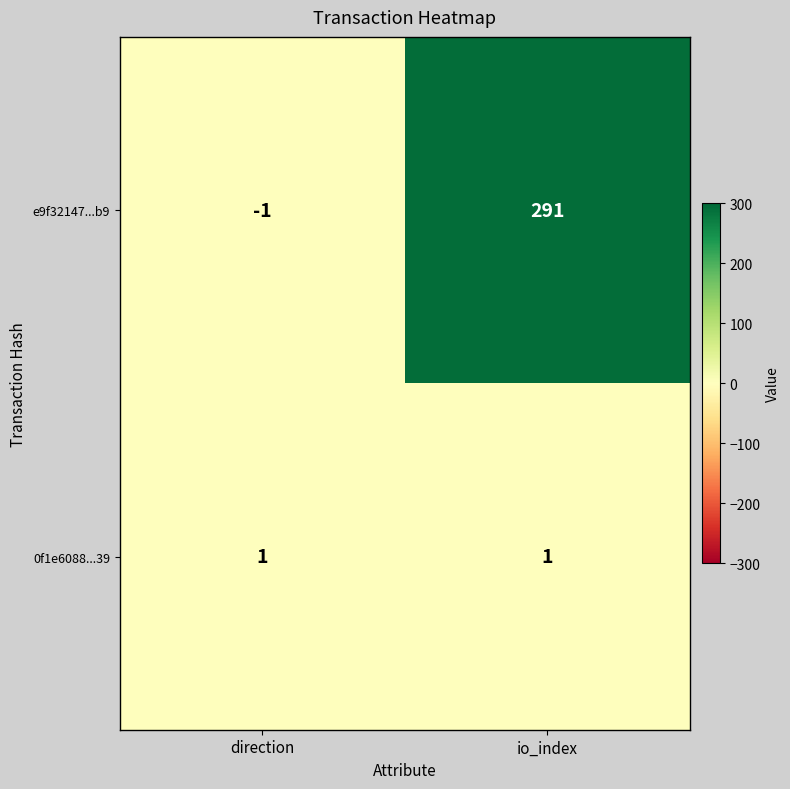

True or false: e9f32147...b9 has a value of -1 at direction.

True